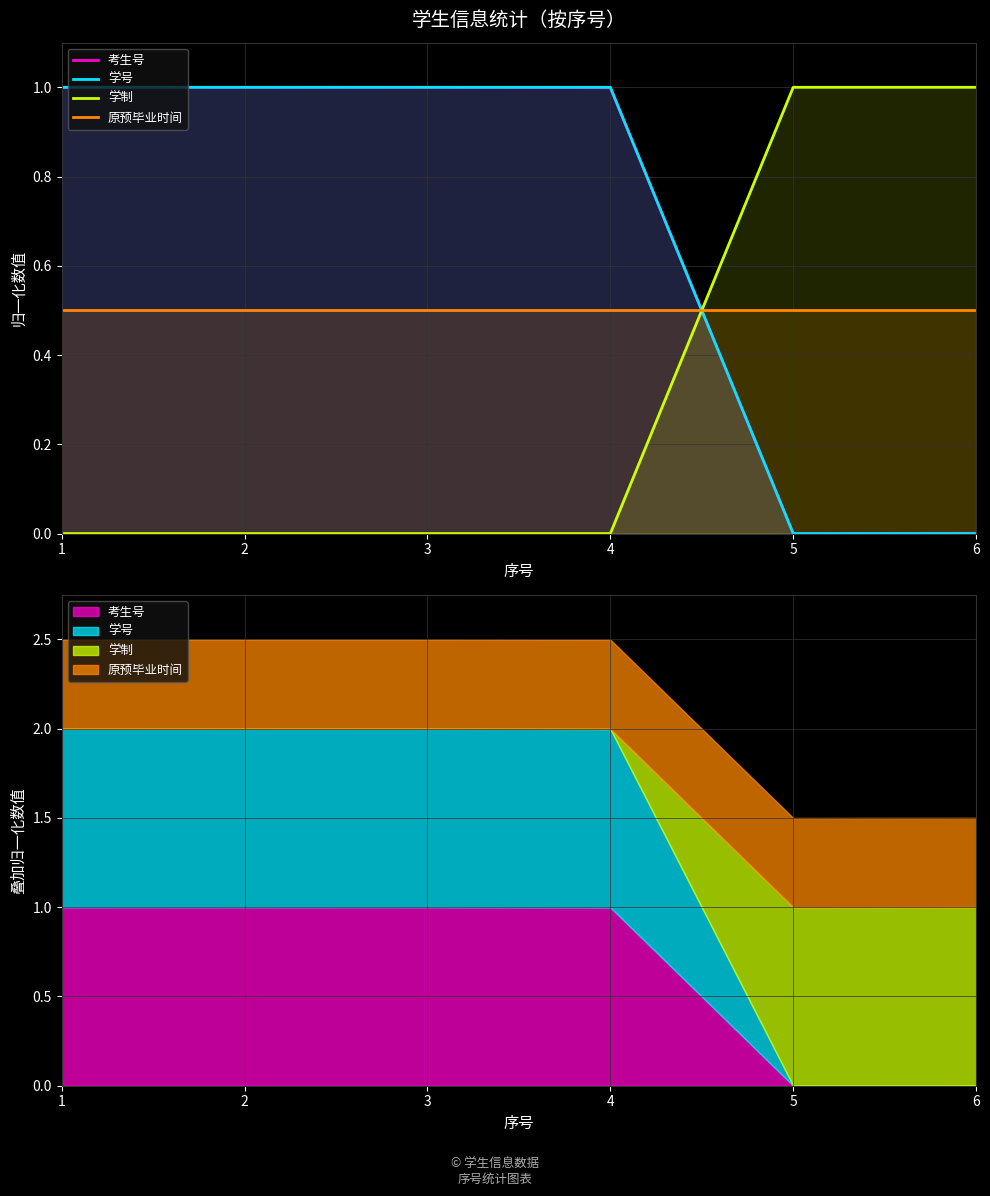

What is the total value across all series at 4?

2.5